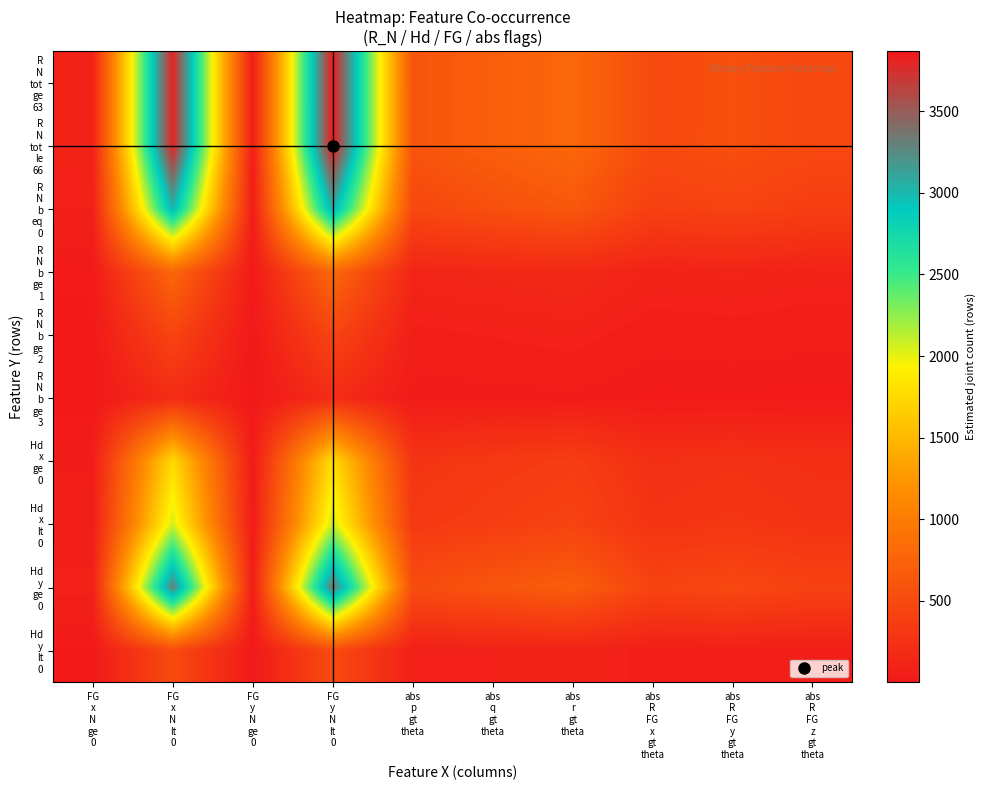

Between abs
r
gt
theta and FG
y
N
lt
0, which is larger?

FG
y
N
lt
0